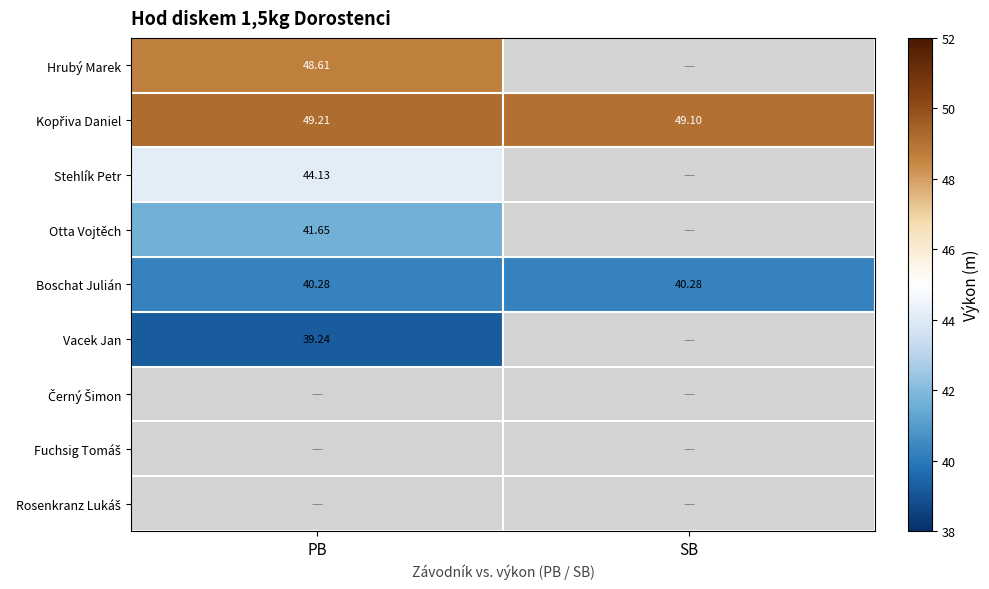

How many data points does each series have?

2